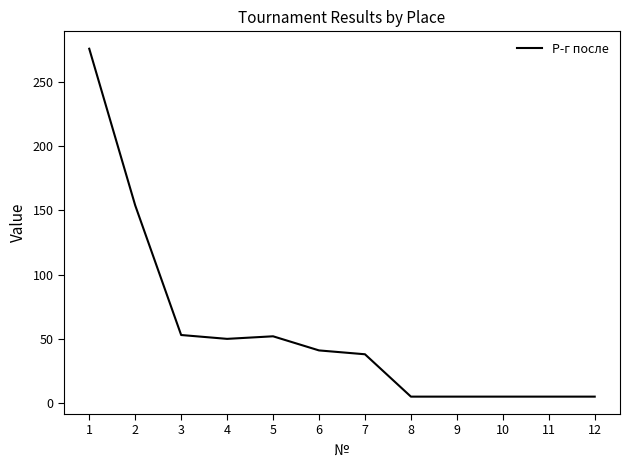

What is the change in value from 1 to 11?

-271